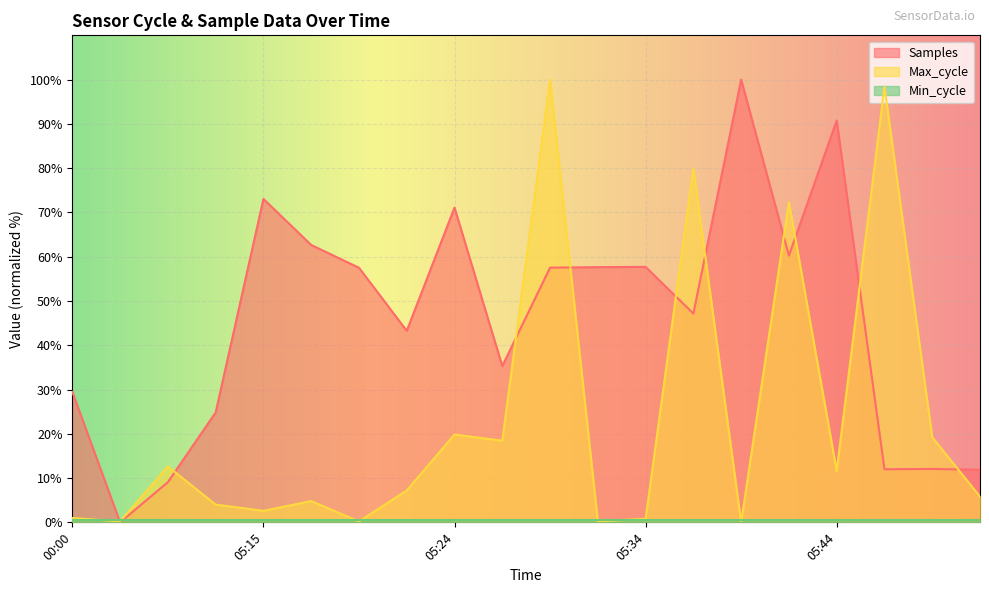

Is the value of Samples at 05:44 greater than the value of Max_cycle at 05:19?

Yes